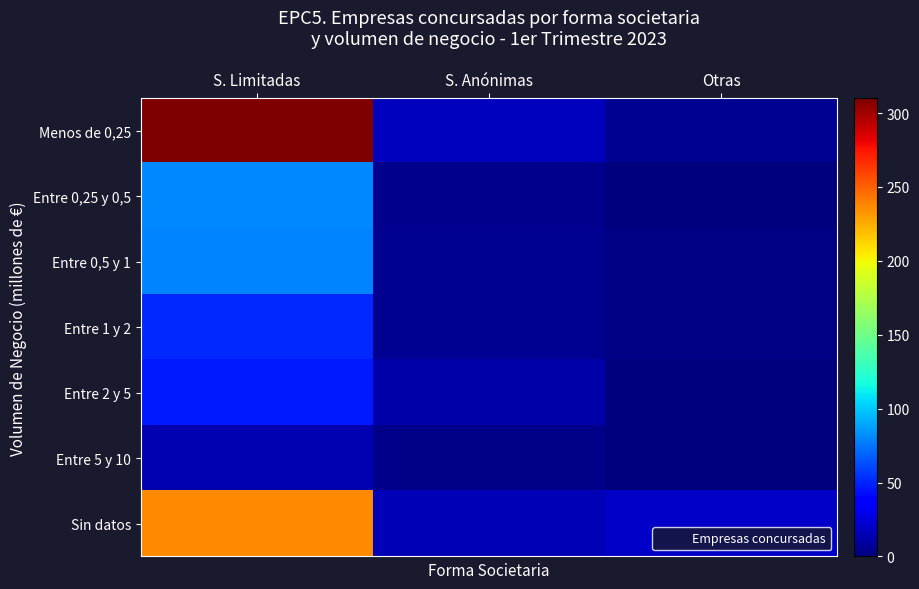

At how many categories does at least one series exceed 289?

1